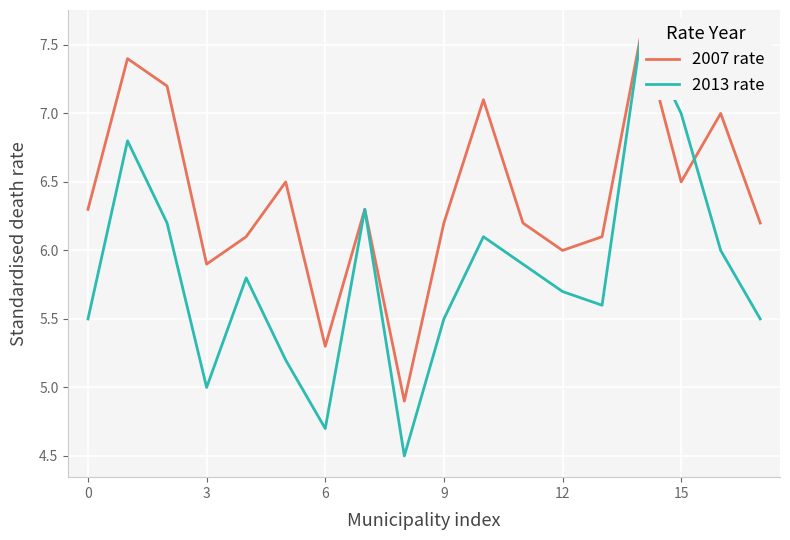

List the series in order of their overall mean, lowest first.

2013 rate, 2007 rate